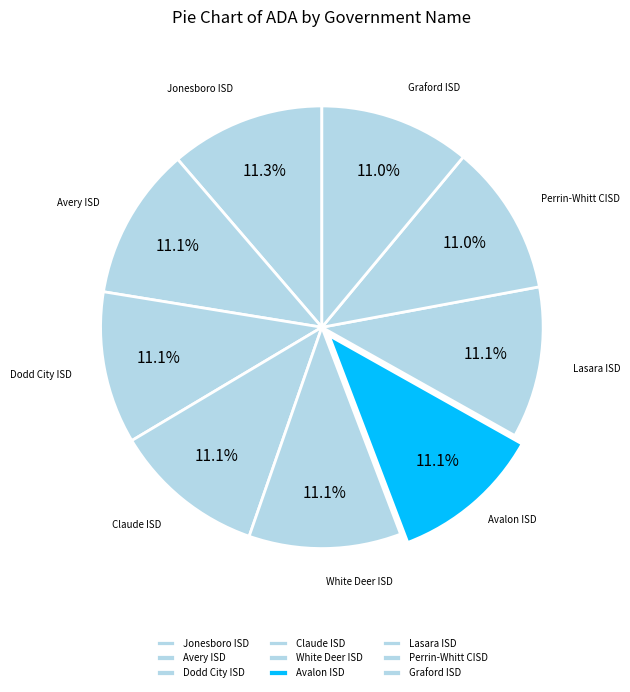

To the nearest percent, what portion does Perrin-Whitt CISD represent?

11%